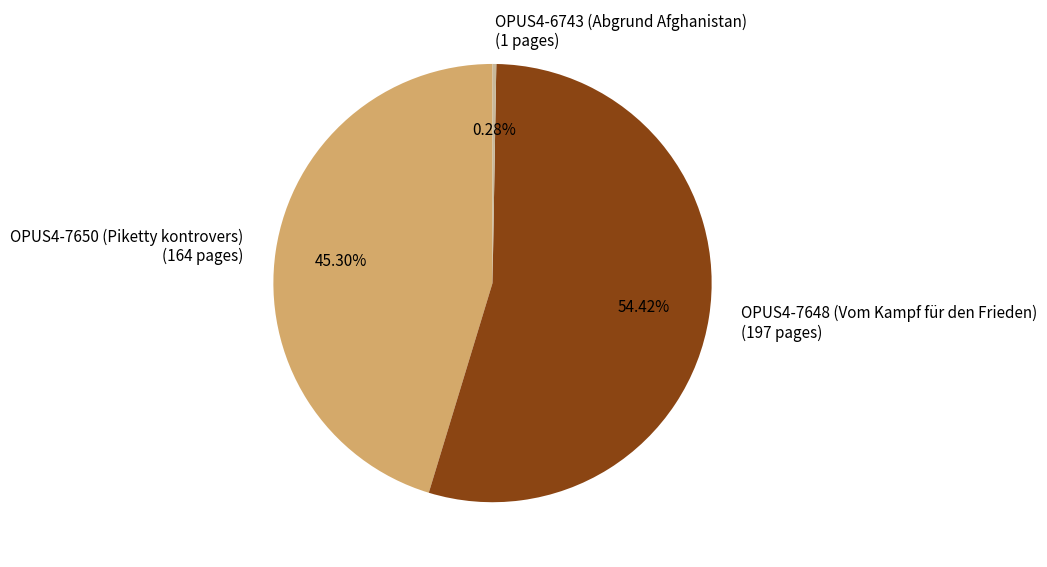

To the nearest percent, what is the average slice percentage?

33%